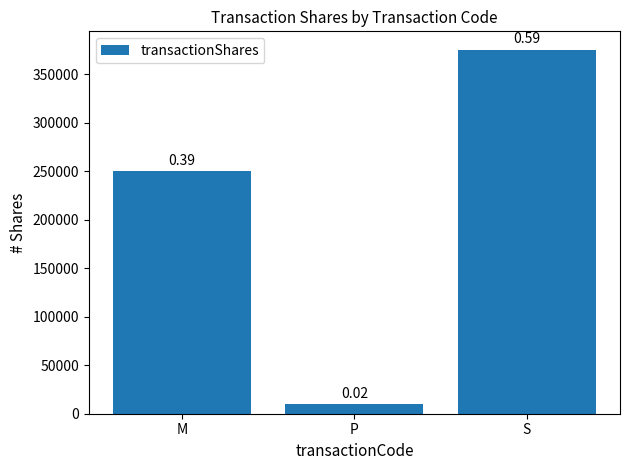

Which has a higher value, P or S?

S